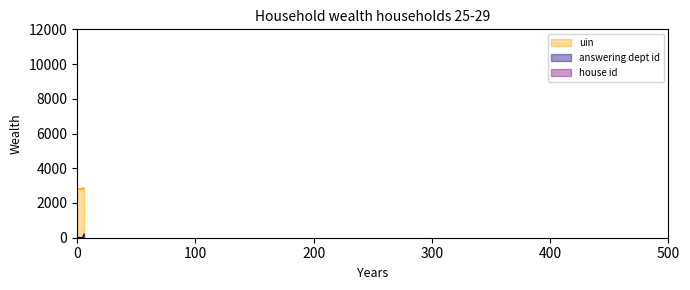

How many data points does each series have?

7